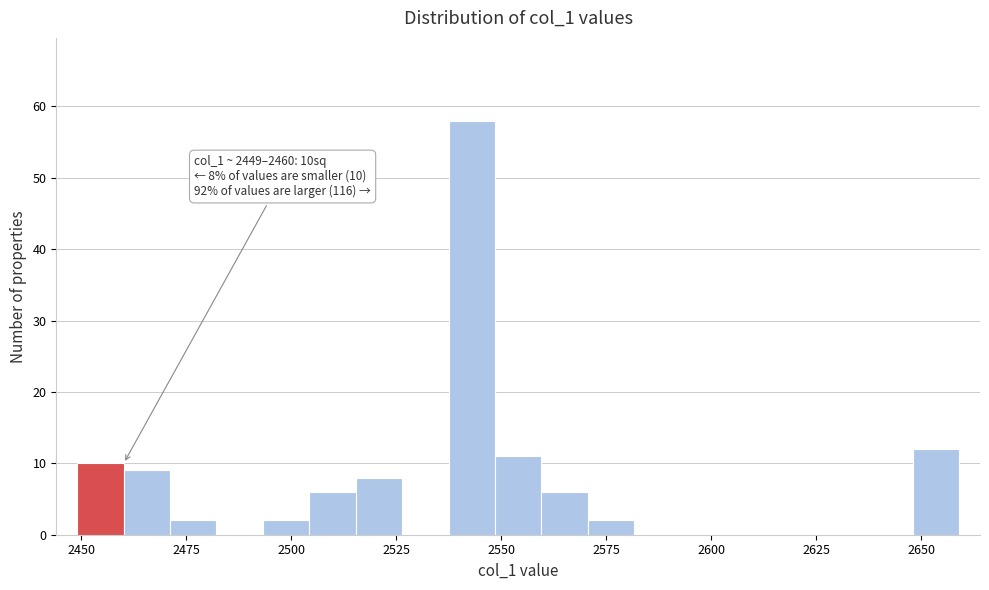

Read against the x-axis, roughly where is the centre of the tallest bar?

2545